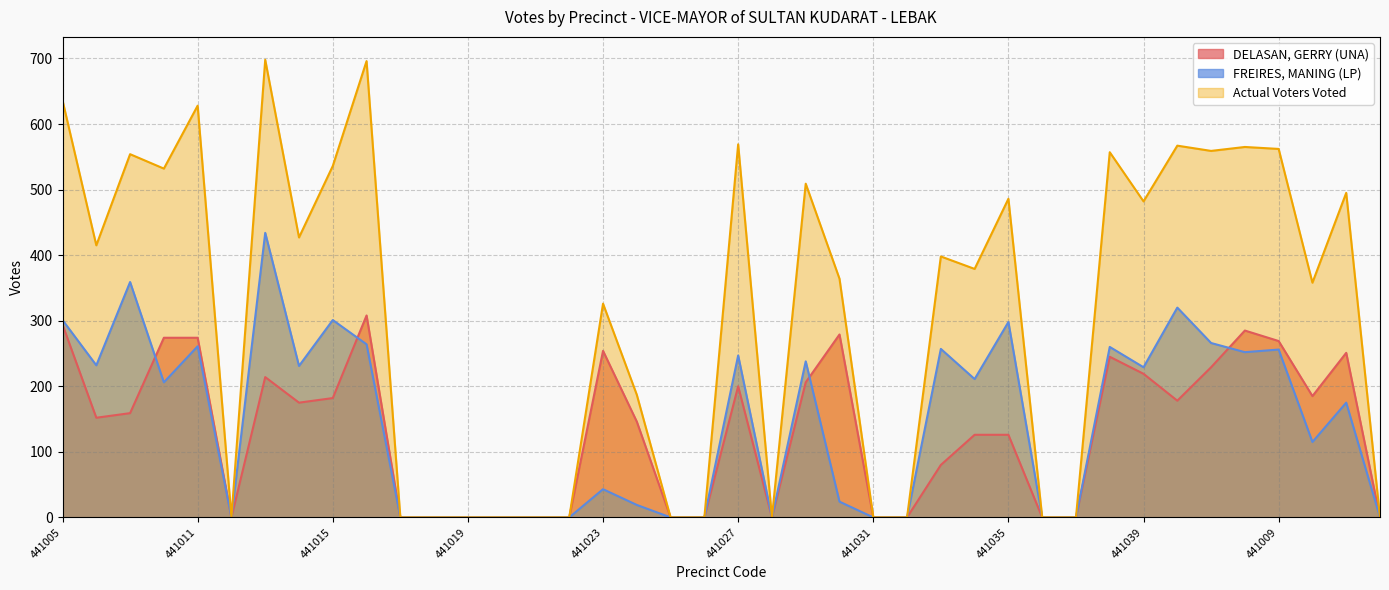

True or false: Actual Voters Voted has more than 2 points higher than both neighbors.

True